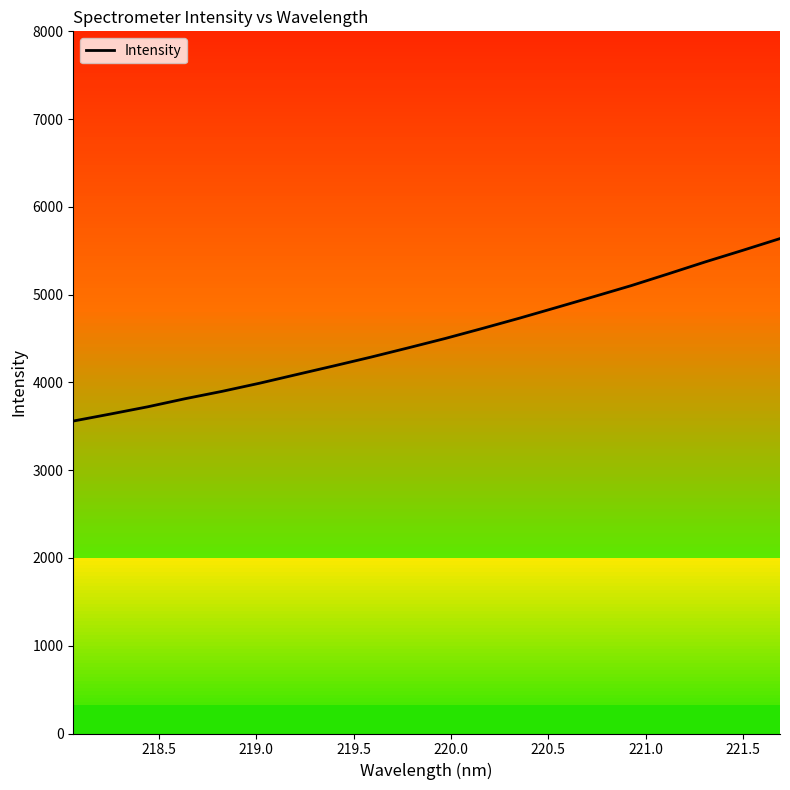

What is the smallest value displayed?

3560.0